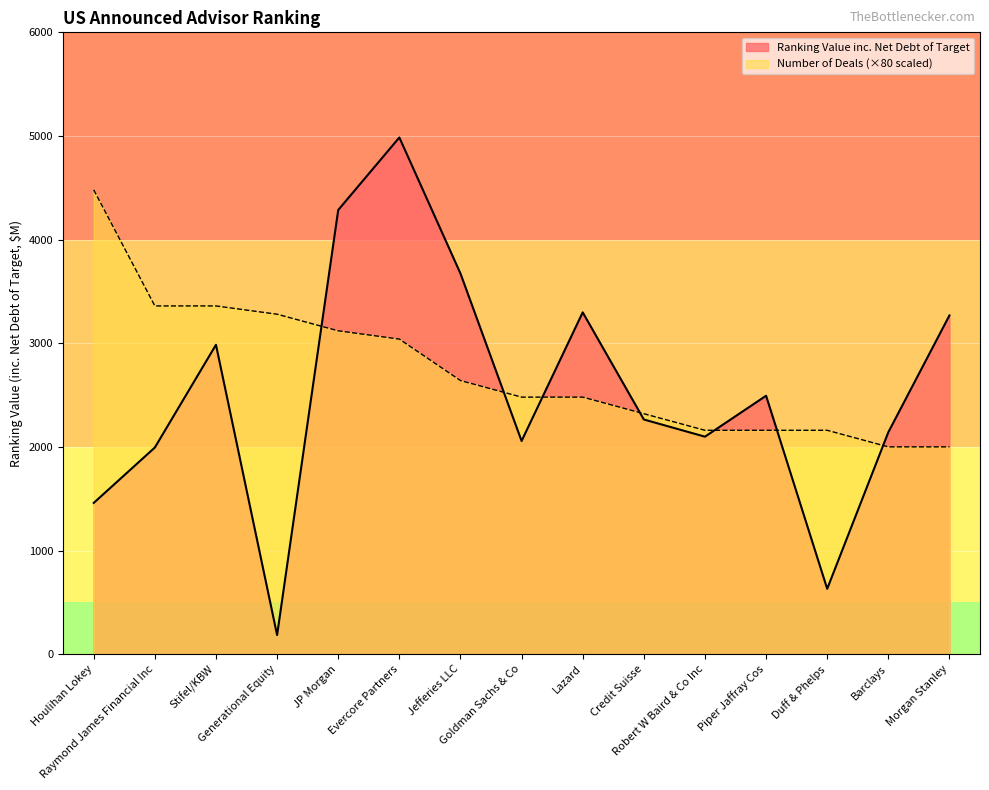

Is the value of Ranking Value inc. Net Debt of Target at Robert W Baird & Co Inc greater than the value of Number of Deals at Raymond James Financial Inc?

No